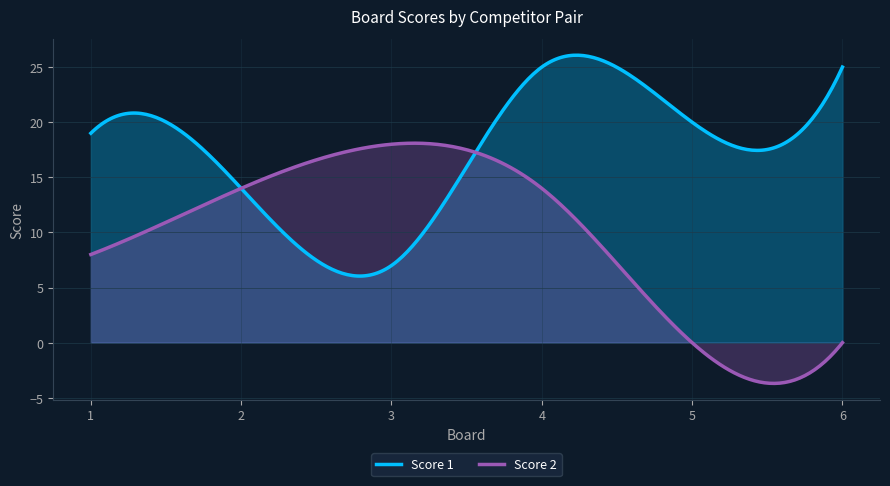

What is the sum of the Score 2 values at 3 and 4?

32